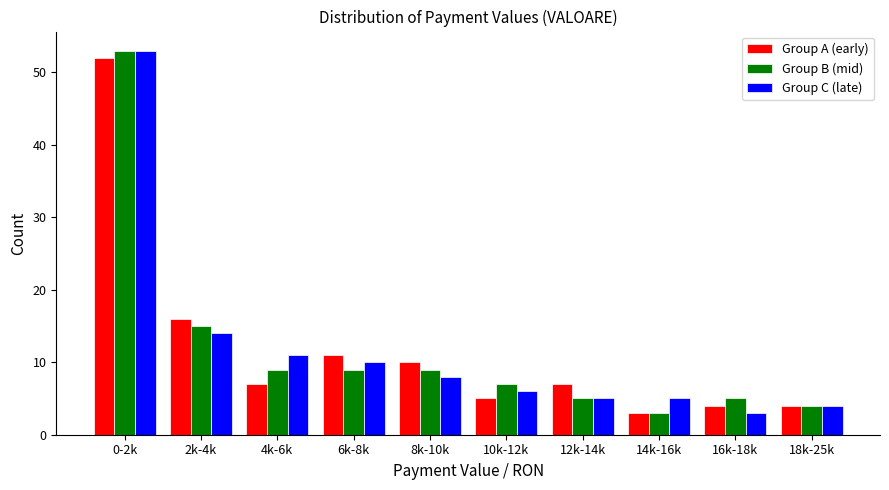

Reading left to right, list all the values displayed in this chart.

Group A (early): 0-2k=52	2k-4k=16	4k-6k=7	6k-8k=11	8k-10k=10	10k-12k=5	12k-14k=7	14k-16k=3	16k-18k=4	18k-25k=4
Group B (mid): 0-2k=53	2k-4k=15	4k-6k=9	6k-8k=9	8k-10k=9	10k-12k=7	12k-14k=5	14k-16k=3	16k-18k=5	18k-25k=4
Group C (late): 0-2k=53	2k-4k=14	4k-6k=11	6k-8k=10	8k-10k=8	10k-12k=6	12k-14k=5	14k-16k=5	16k-18k=3	18k-25k=4